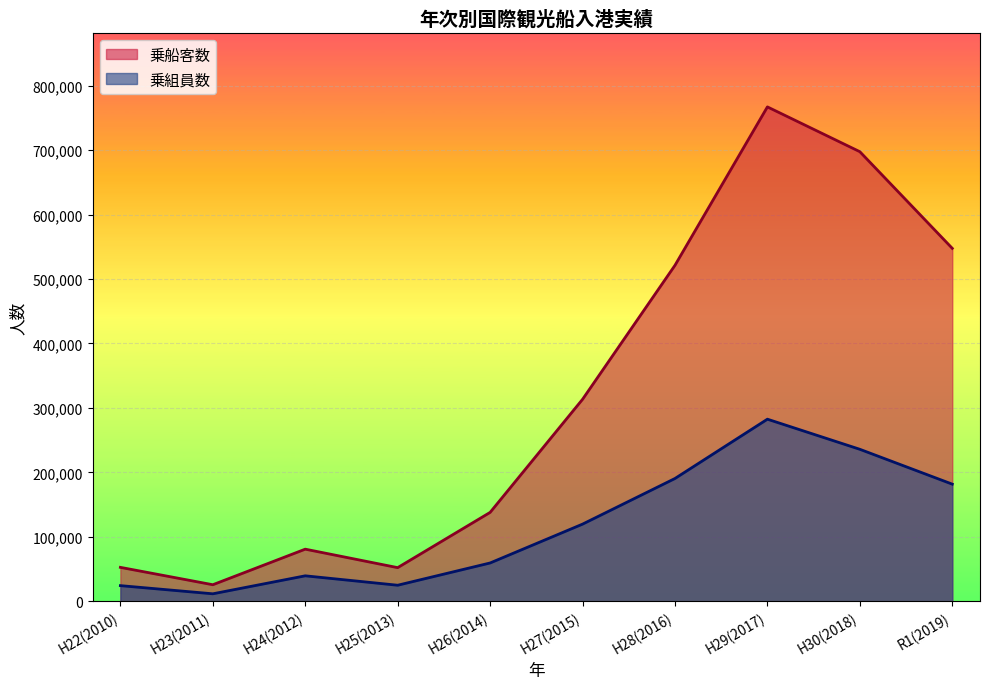

What is the minimum value shown in the chart?

11537